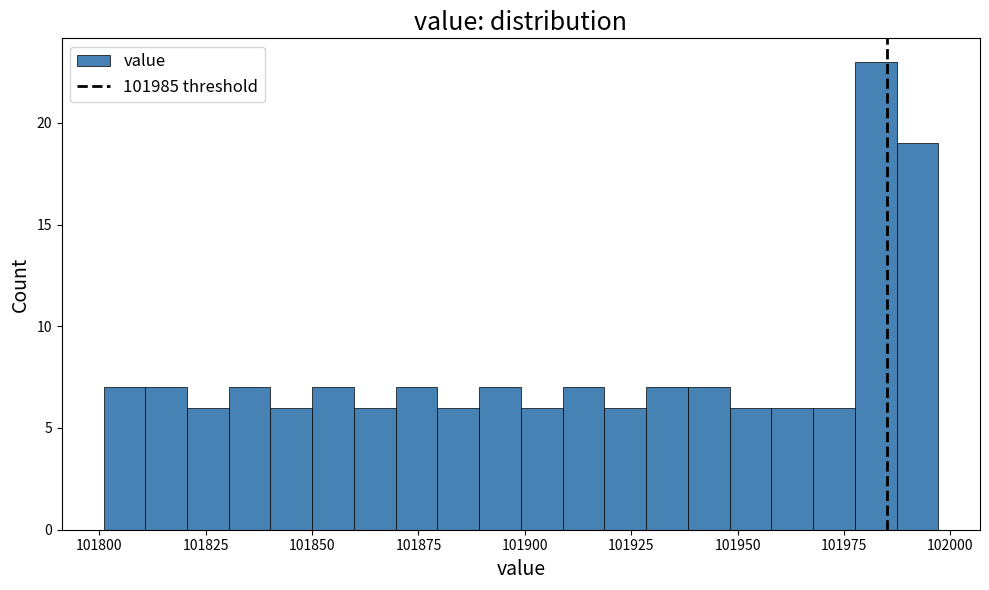

Read against the x-axis, roughly where is the centre of the tallest bar?

101980